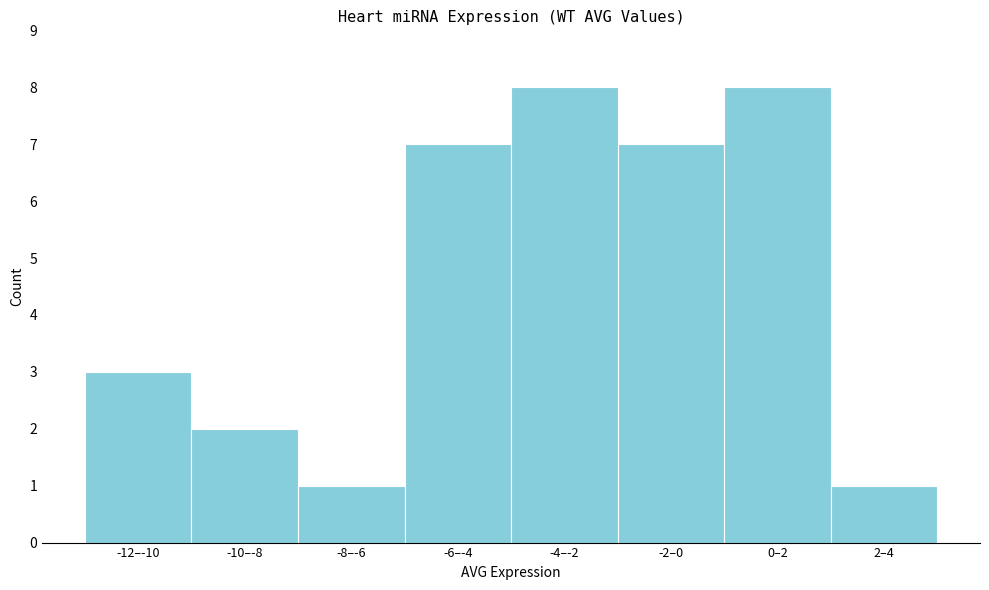

Reading left to right, what are all the values shown in this chart?

3	2	1	7	8	7	8	1